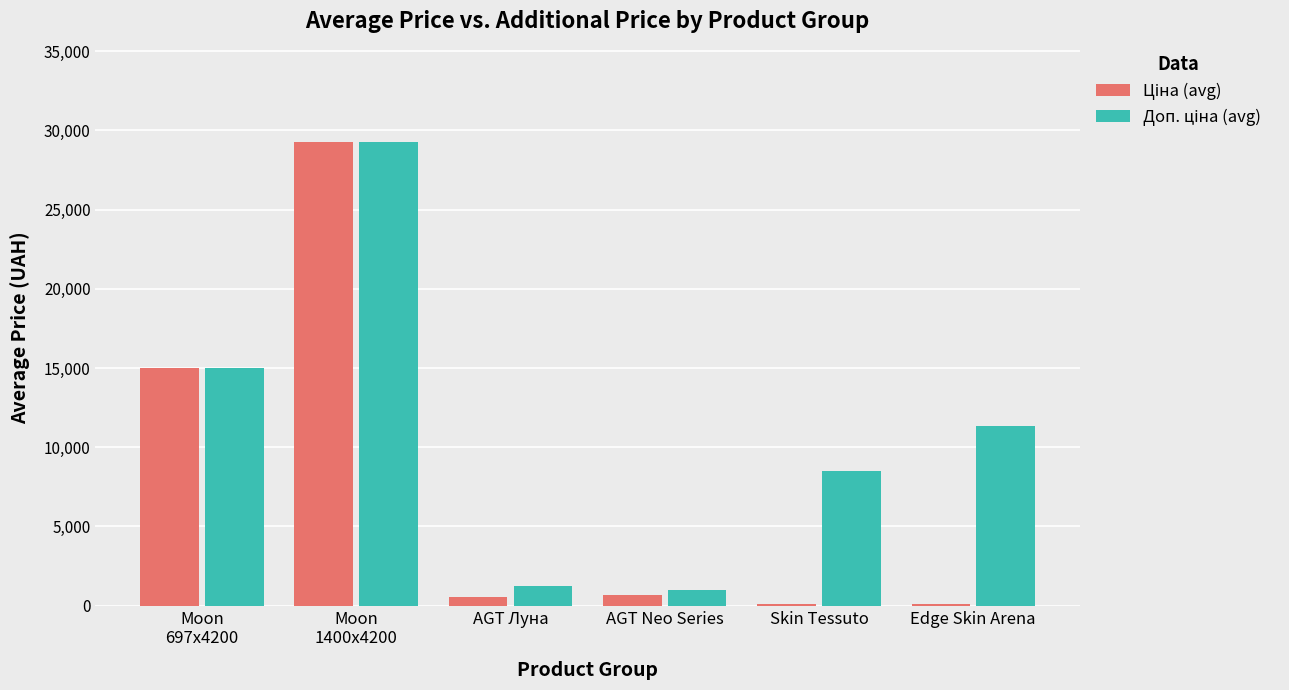

What is the maximum value shown in the chart?

29294.9